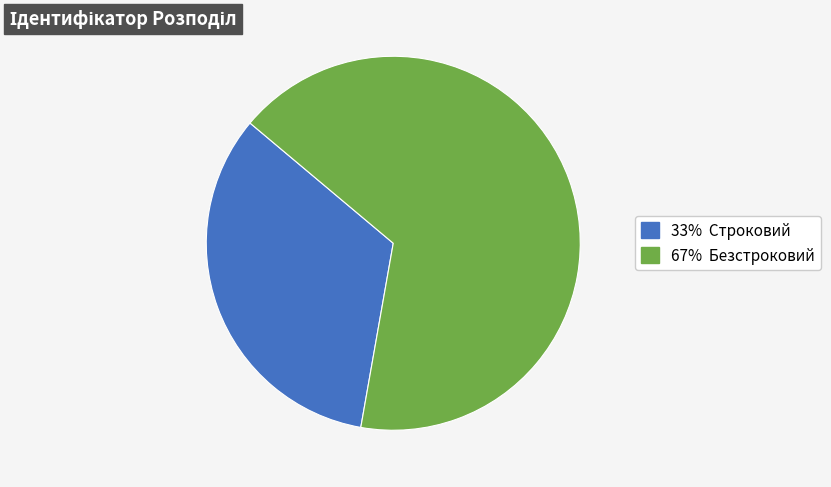

Does any single category account for the majority?

Yes